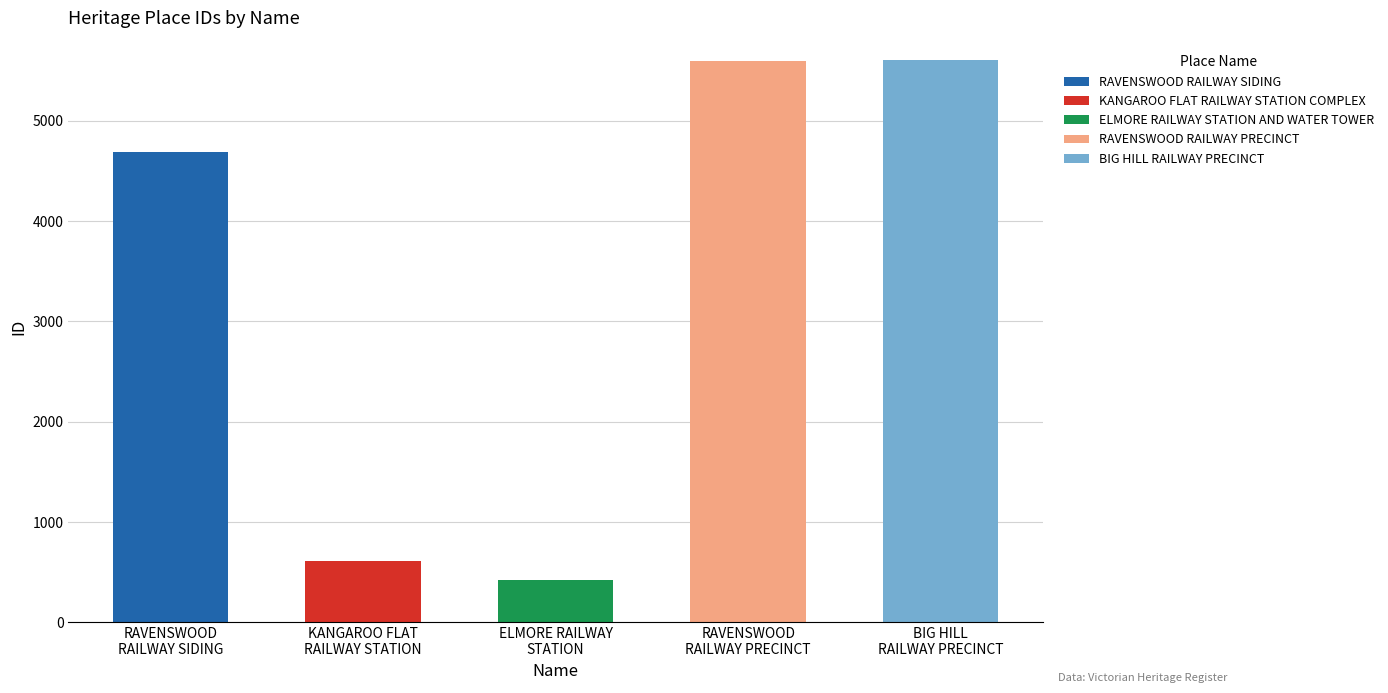

What is the ratio of the value at RAVENSWOOD RAILWAY PRECINCT to the value at ELMORE RAILWAY STATION AND WATER TOWER?

13.2